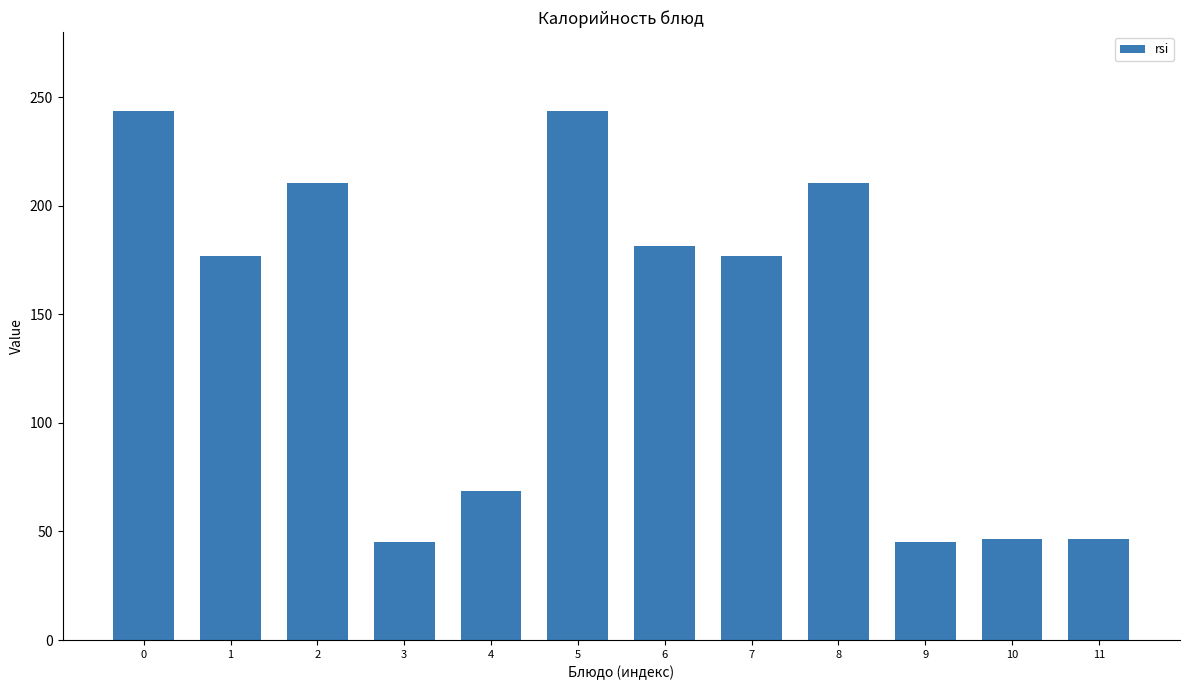

Reading left to right, transcribe all the data shown in this chart.

243.4	176.8	210.3	45.1	68.4	243.4	181.6	176.8	210.3	45.1	46.4	46.4